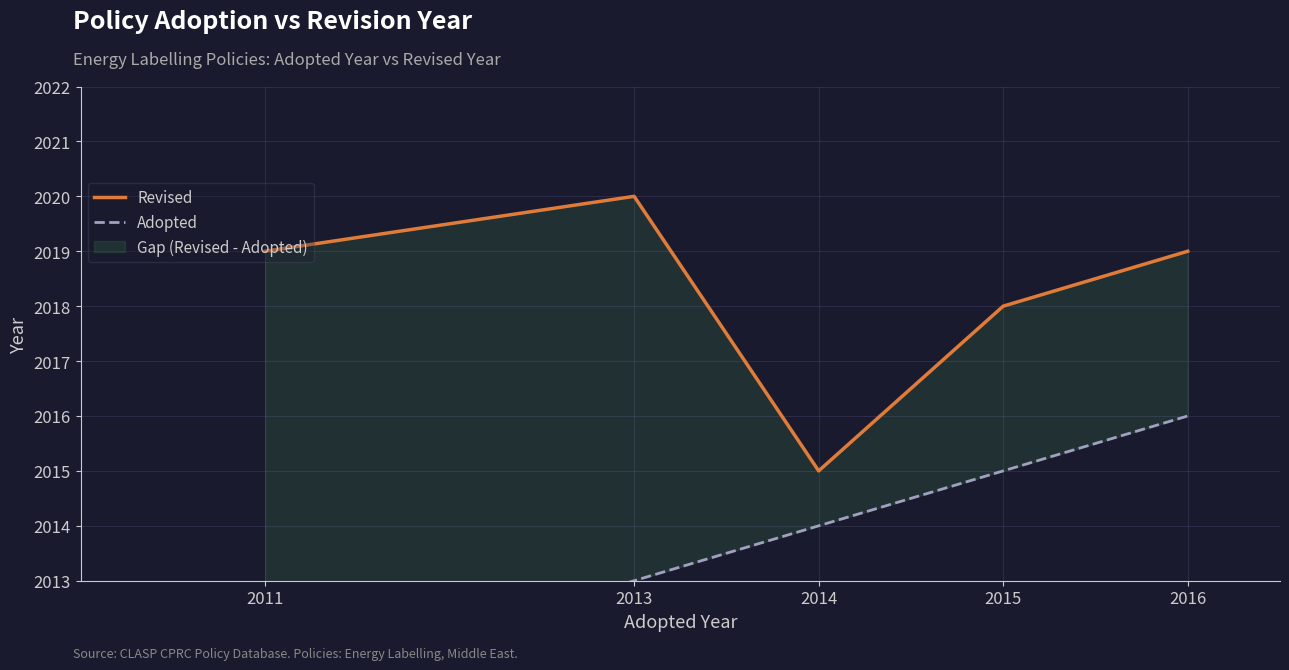

True or false: Adopted has a value of 451 at 2013.

False